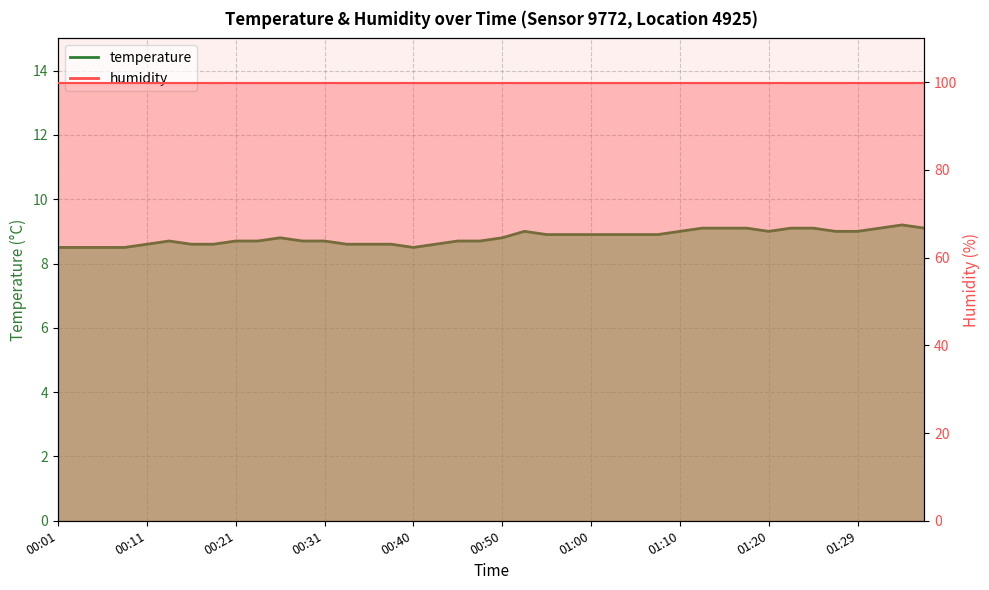

What is the change in value from 00:45 to 01:05?

+0.2